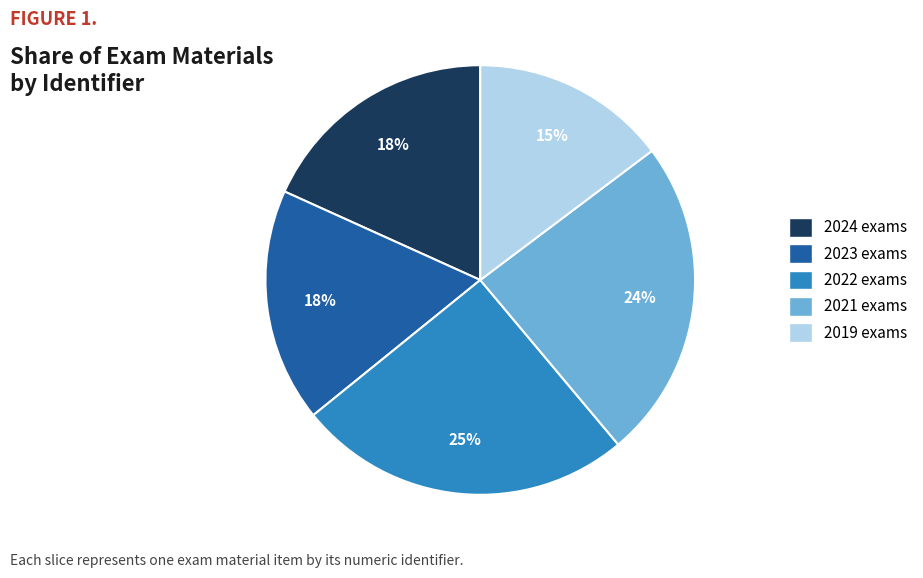

To the nearest percent, what is the average slice percentage?

20%